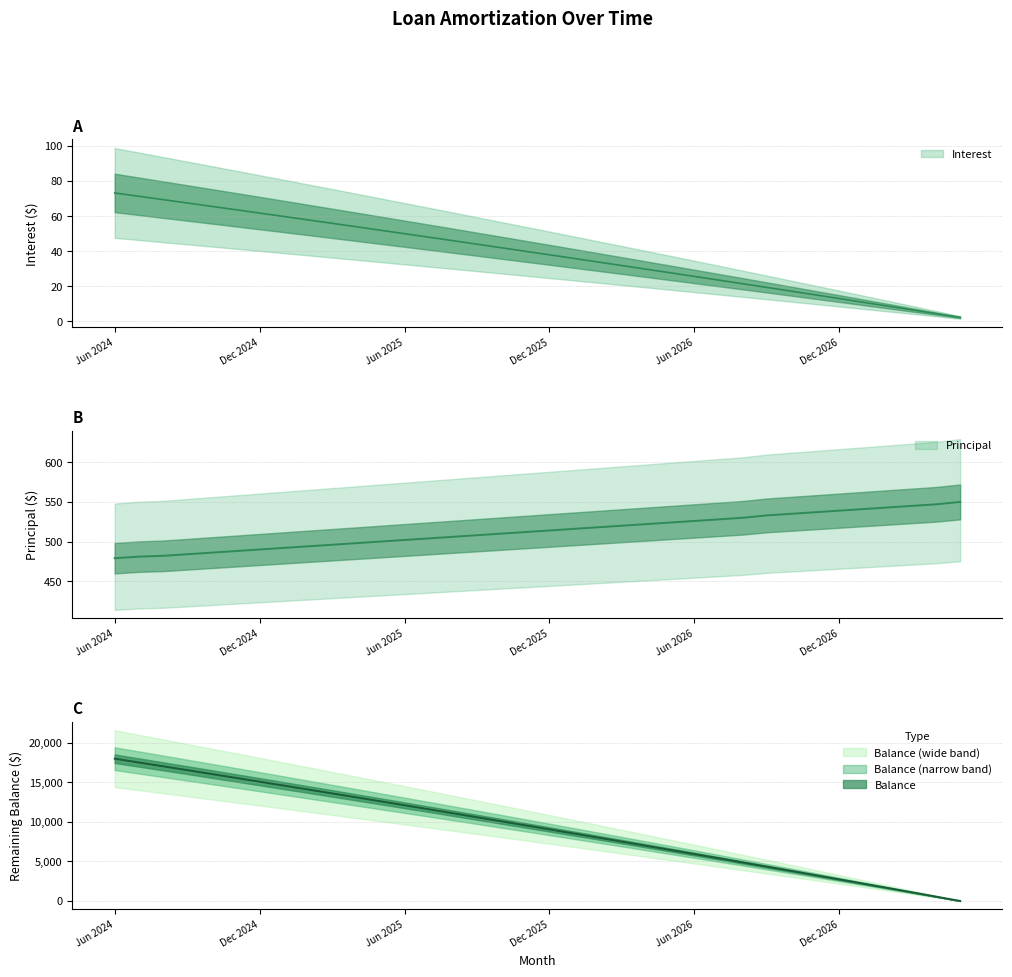

List the series in order of their peak value, lowest first.

Interest, Principal, Balance